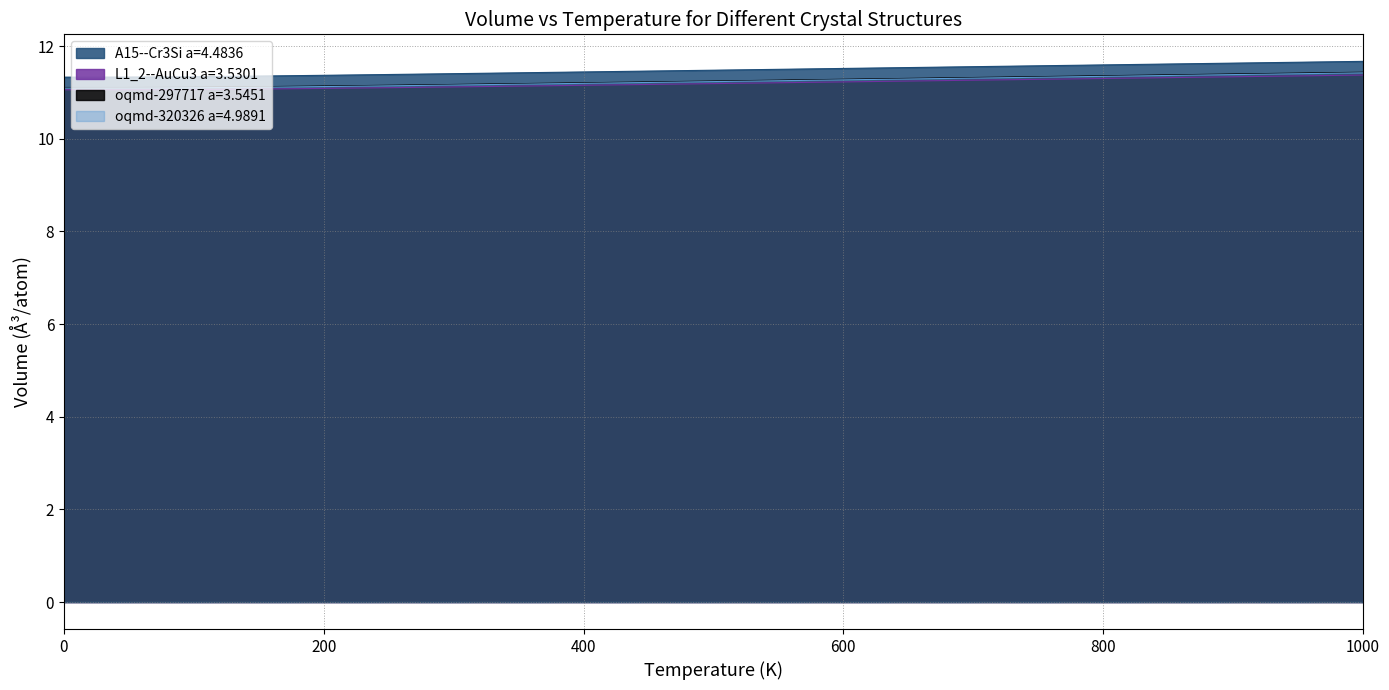

Reading left to right, what are all the values shown in this chart?

A15--Cr3Si a=4.4836: 0=11.3	100=11.3	200=11.4	300=11.4	400=11.4	500=11.5	600=11.5	700=11.5	800=11.6	900=11.6	1000=11.6
L1_2--AuCu3 a=3.5301: 0=11.1	100=11.1	200=11.1	300=11.1	400=11.1	500=11.1	600=11.1	700=11.1	800=11.1	900=11.1	1000=11.2
oqmd-297717 a=3.5451: 0=11.1	100=11.1	200=11.1	300=11.2	400=11.2	500=11.2	600=11.2	700=11.2	800=11.2	900=11.2	1000=11.2
oqmd-320326 a=4.9891: 0=11.1	100=11.1	200=11.1	300=11.2	400=11.2	500=11.2	600=11.2	700=11.2	800=11.2	900=11.2	1000=11.2